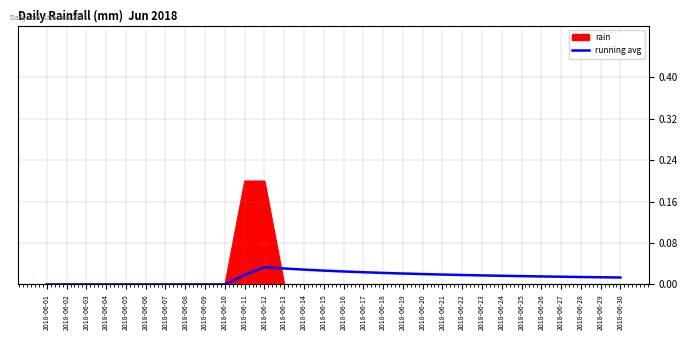

The rain series shows 0.1 at 2018-06-21. True or false?

False